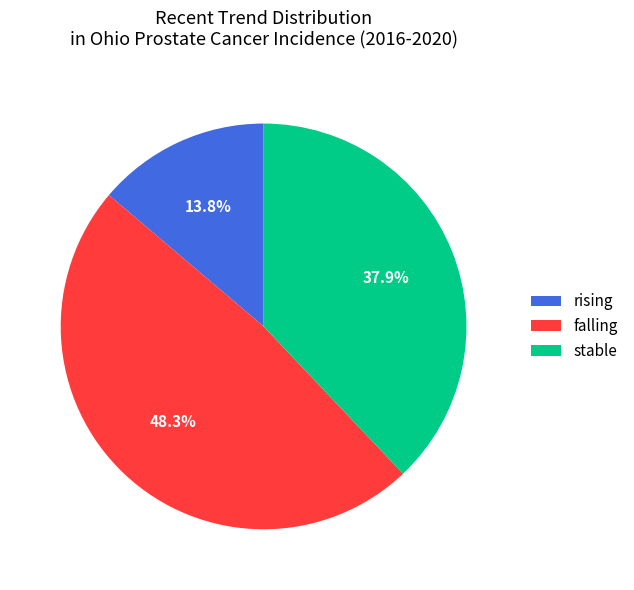

Which category has the smallest portion of the pie?

rising